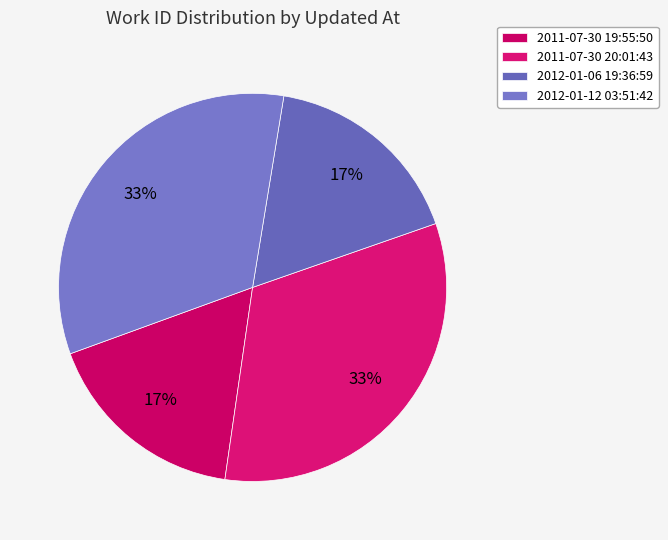

What is the change in value from 2011-07-30 19:55:50 to 2011-07-30 20:01:43?

+3342